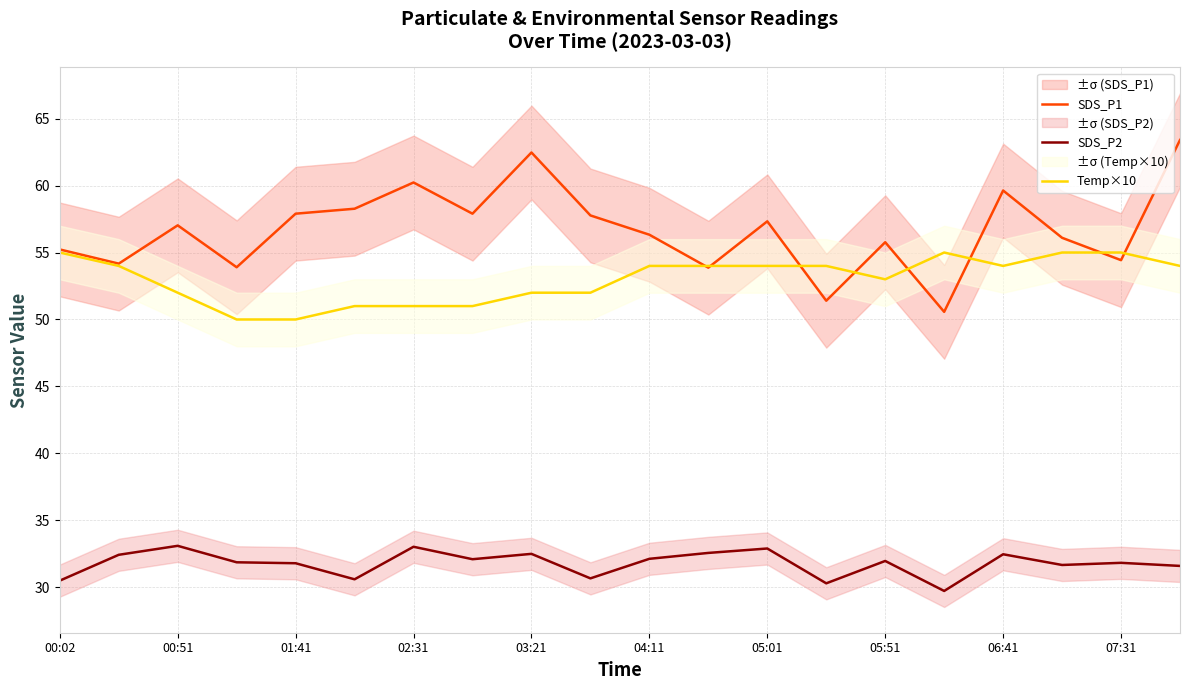

Reading right to left, transcribe all the data shown in this chart.

SDS_P1: 63.4	54.4	56.1	59.6	50.6	55.8	51.4	57.3	53.9	56.3	57.8	62.5	57.9	60.2	58.3	57.9	53.9	57.0	54.2	55.2
SDS_P2: 31.6	31.8	31.7	32.5	29.7	32.0	30.3	32.9	32.6	32.1	30.7	32.5	32.1	33.0	30.6	31.8	31.9	33.1	32.4	30.5
Temp×10: 54.0	55.0	55.0	54.0	55.0	53.0	54.0	54.0	54.0	54.0	52.0	52.0	51.0	51.0	51.0	50.0	50.0	52.0	54.0	55.0